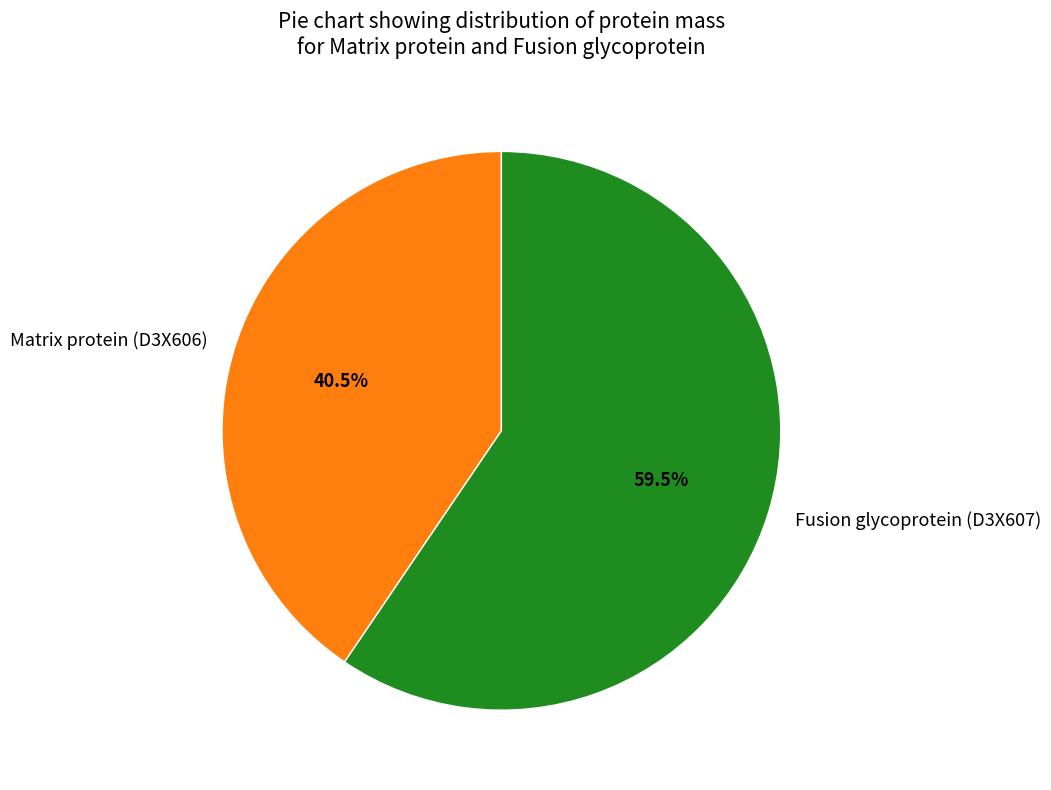

Is there any slice that represents more than half of the pie?

Yes